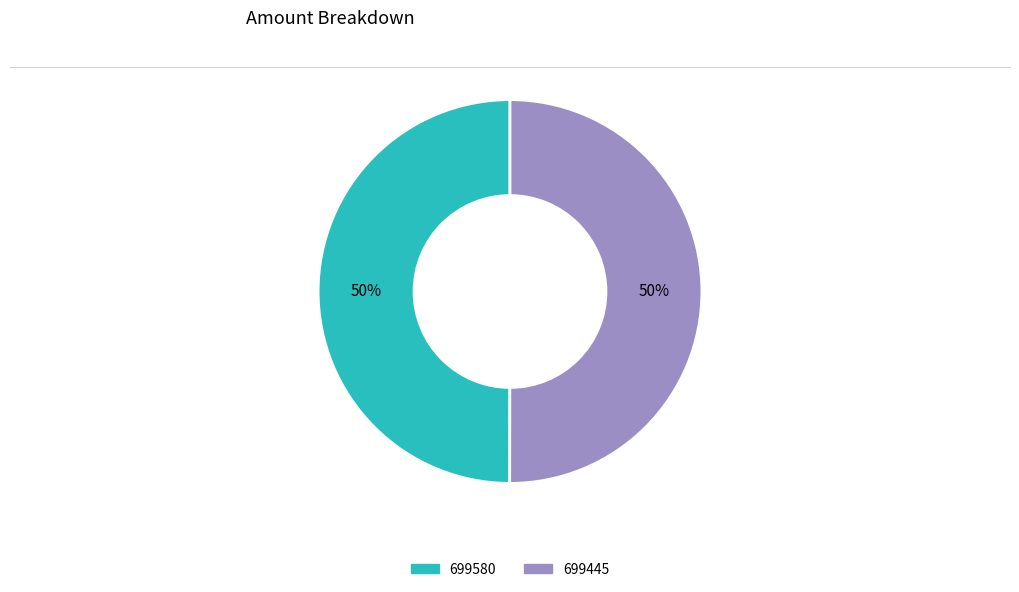

To the nearest percent, what percentage of the pie is 699445?

50%